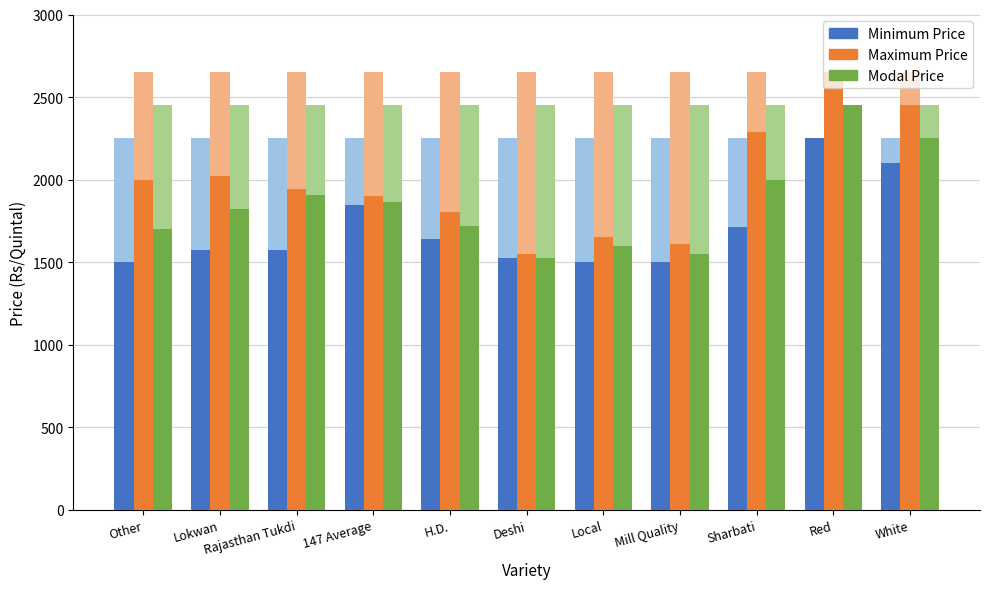

Reading left to right, list all the values displayed in this chart.

Minimum Price: Other=1500	Lokwan=1575	Rajasthan Tukdi=1575	147 Average=1845	H.D.=1640	Deshi=1526	Local=1500	Mill Quality=1500	Sharbati=1715	Red=2250	White=2100
Maximum Price: Other=2000	Lokwan=2020	Rajasthan Tukdi=1945	147 Average=1900	H.D.=1805	Deshi=1550	Local=1650	Mill Quality=1610	Sharbati=2290	Red=2650	White=2450
Modal Price: Other=1700	Lokwan=1825	Rajasthan Tukdi=1905	147 Average=1865	H.D.=1722	Deshi=1526	Local=1600	Mill Quality=1550	Sharbati=2000	Red=2450	White=2250